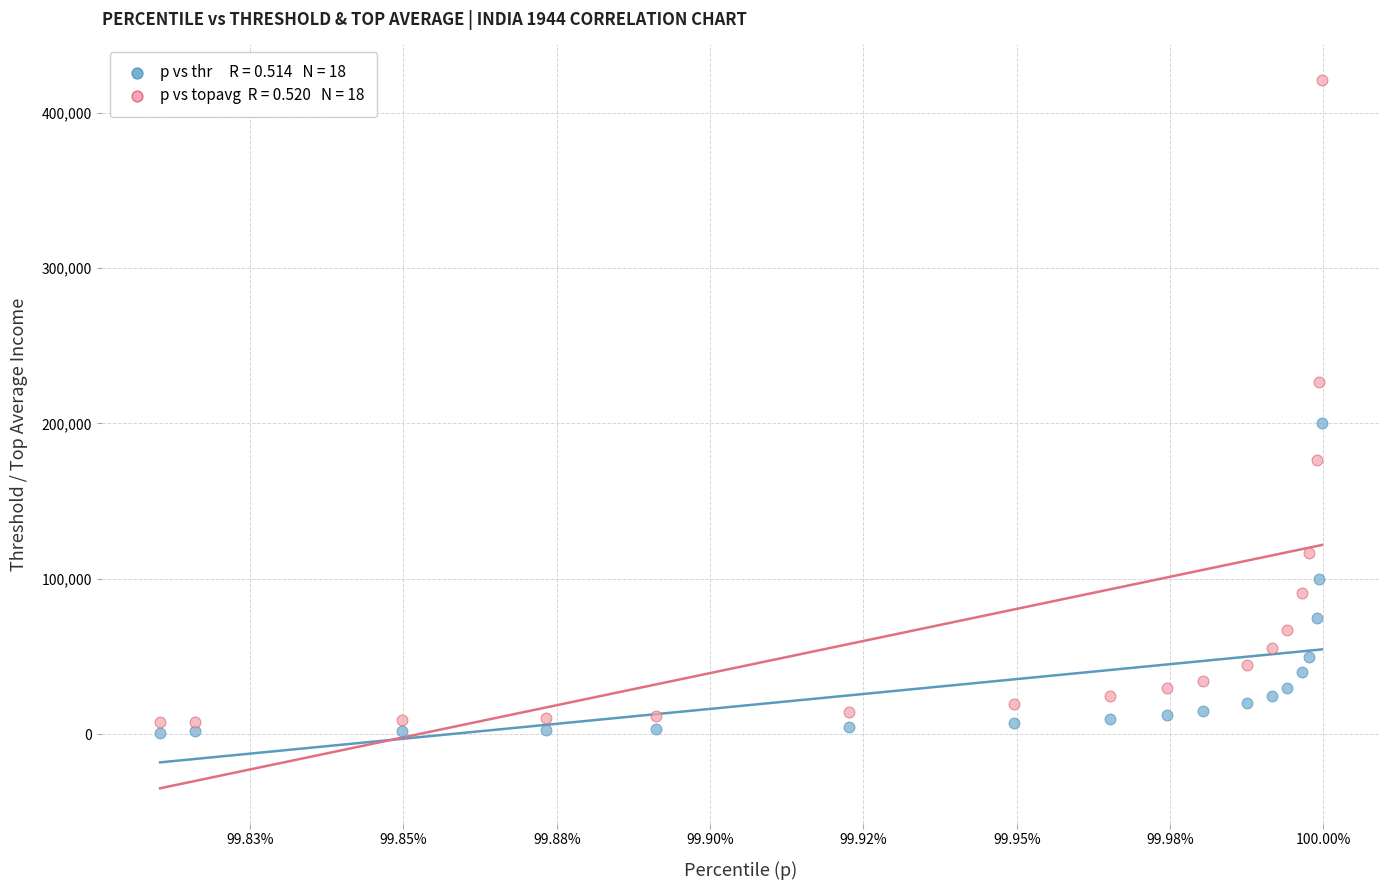

Across all data points, what is the range of Y values (max minus min)?

420028.1